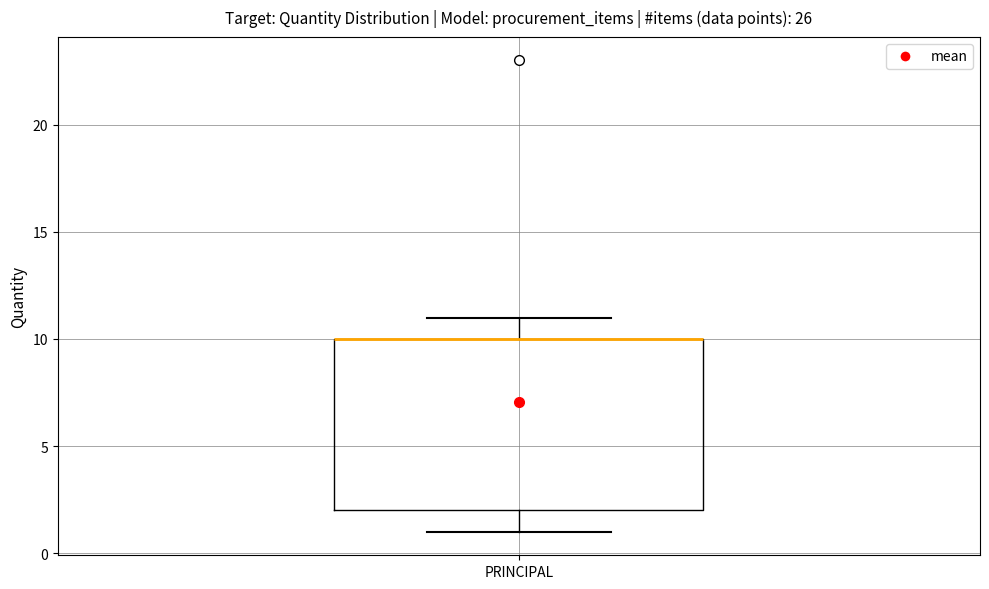

Transcribe this box plot: give where the median line is, the range the box spans, and where the two whiskers end, as read against the y-axis. The values are not printed on the chart, so give them approximately, as read against the axis.

median 10 (drawn on the box's upper edge), box 2 to 10, whiskers 1 to 11